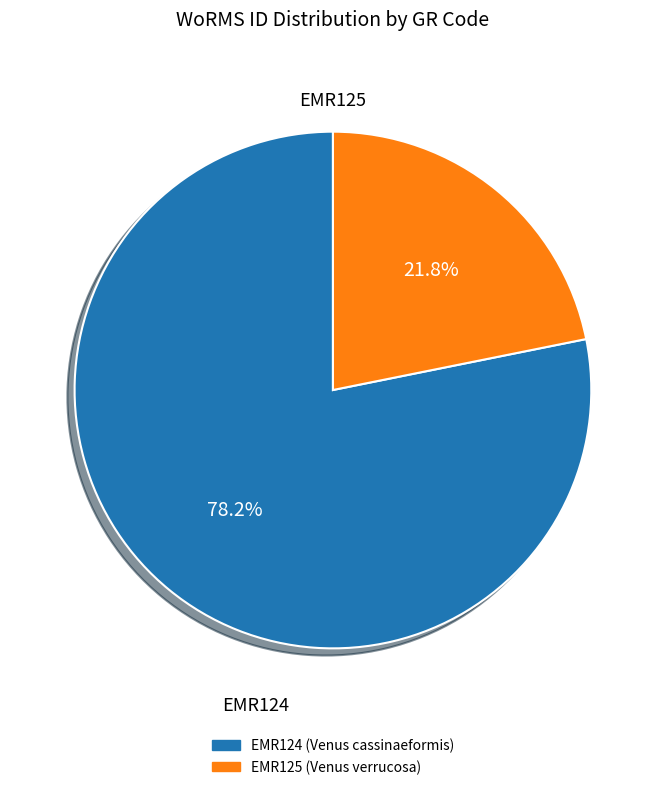

How many slices are in this pie chart?

2